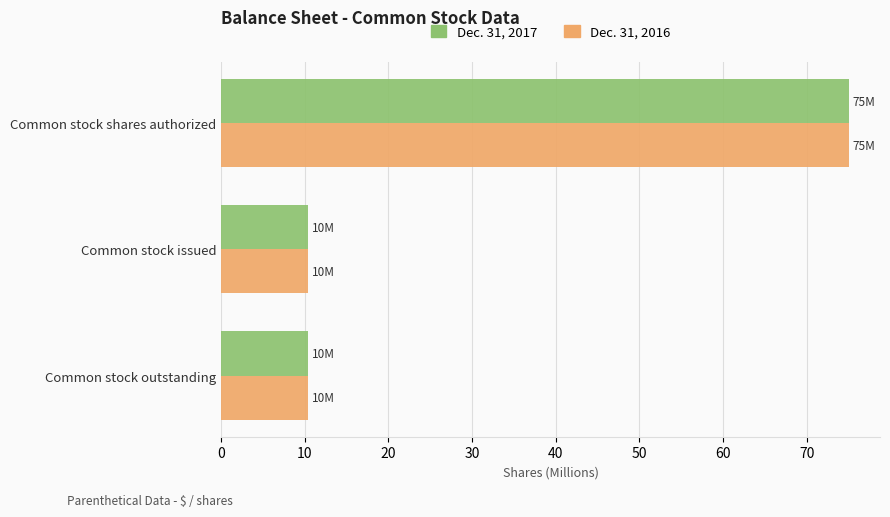

Which label corresponds to the largest value in the chart?

Common stock shares authorized